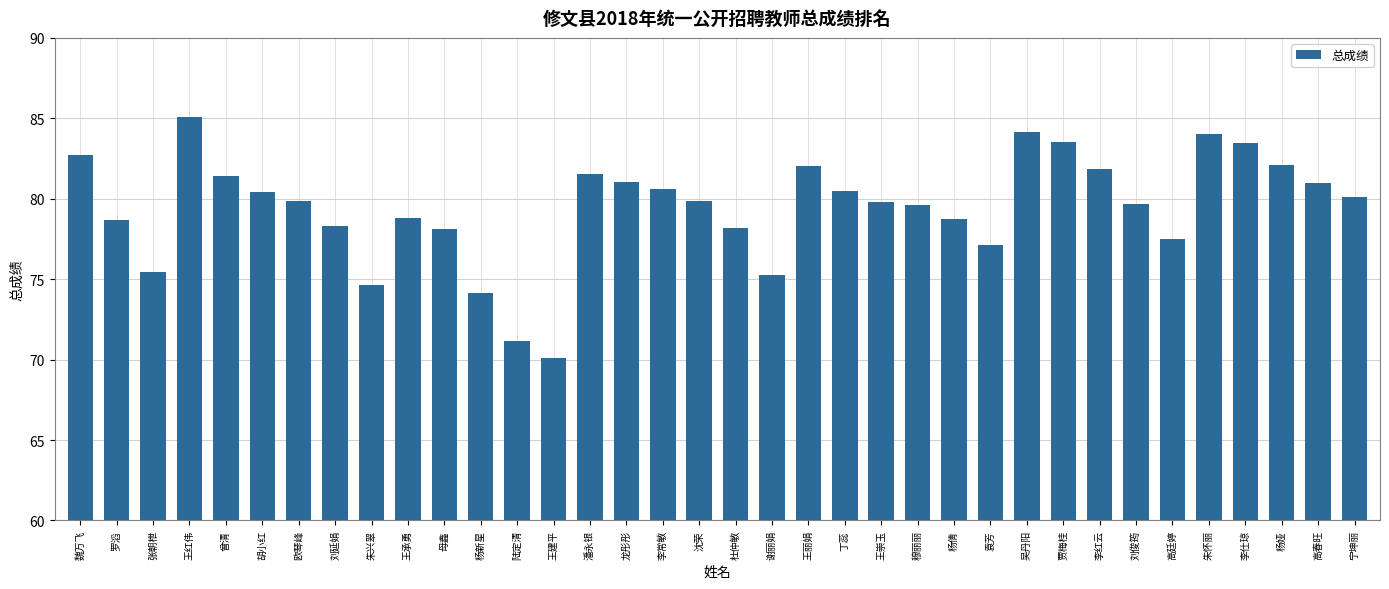

True or false: the data shows 78.8 at 王承勇.

True